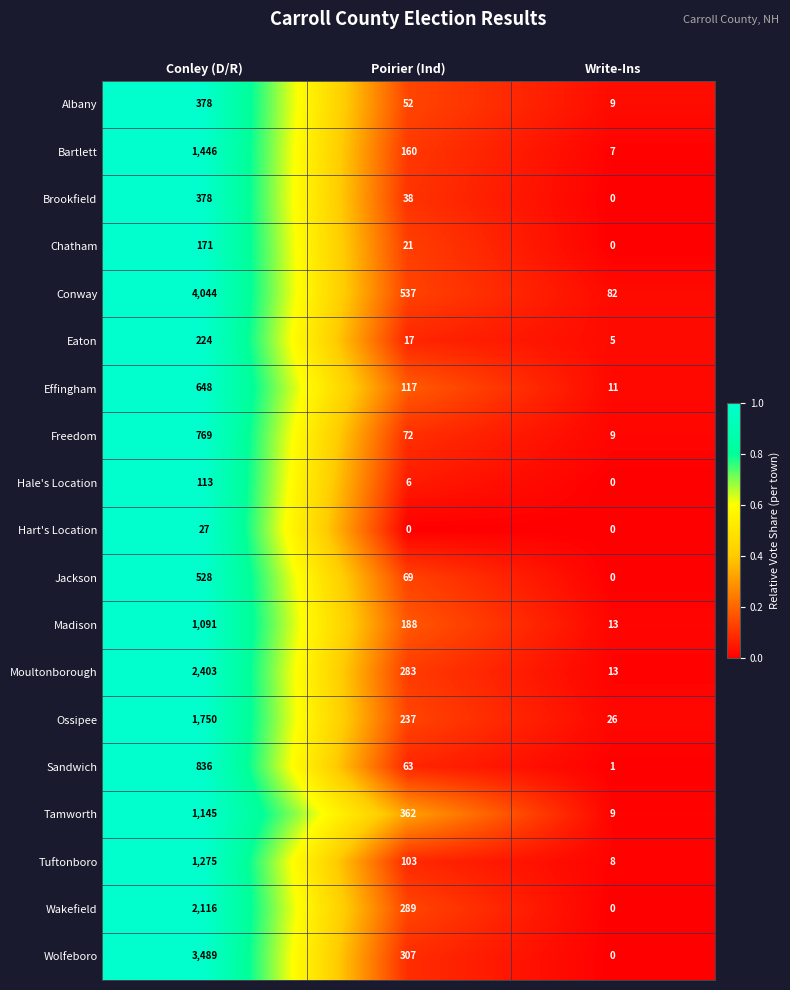

The value of Sandwich at Conley (D/R) is 836. True or false?

True